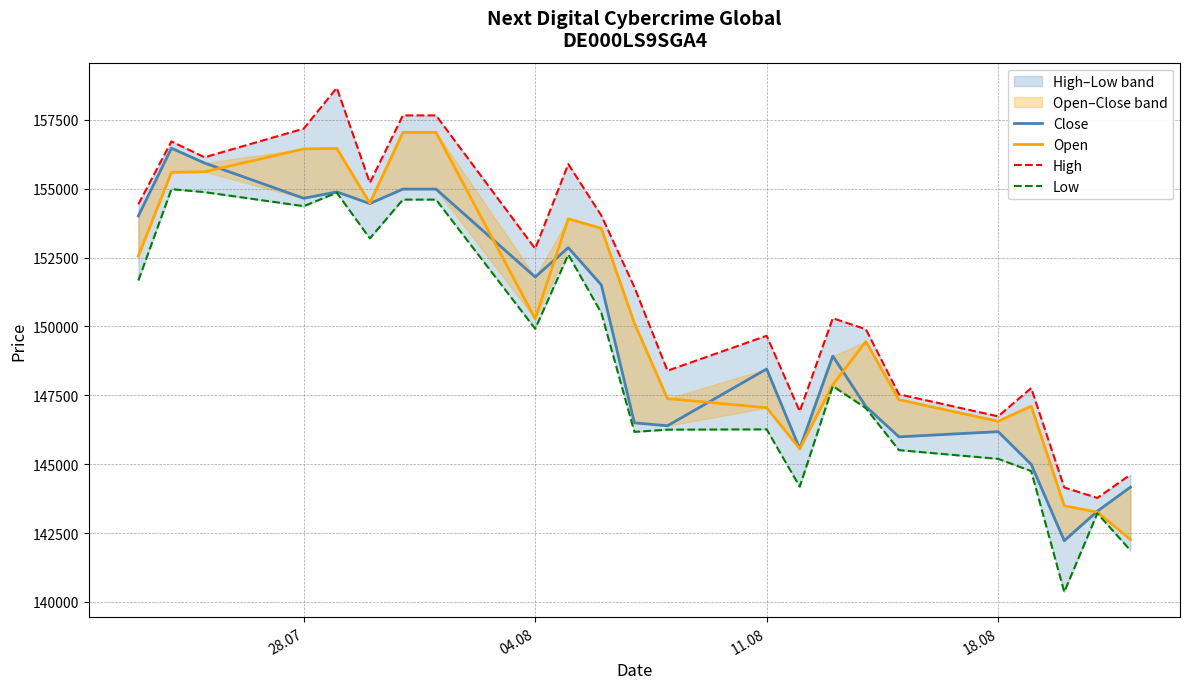

What is the value of the Low point at the 20th from the left?

144749